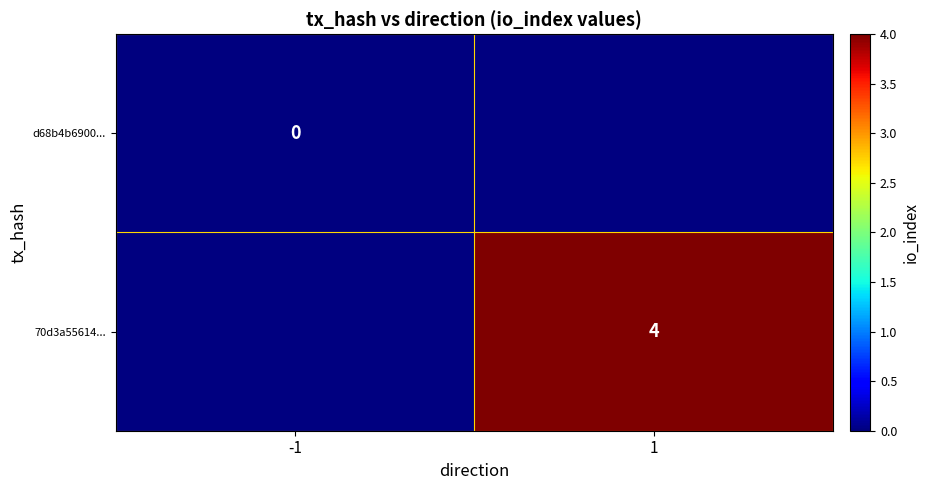

True or false: 70d3a55614... has a value of 4 at 1.

True